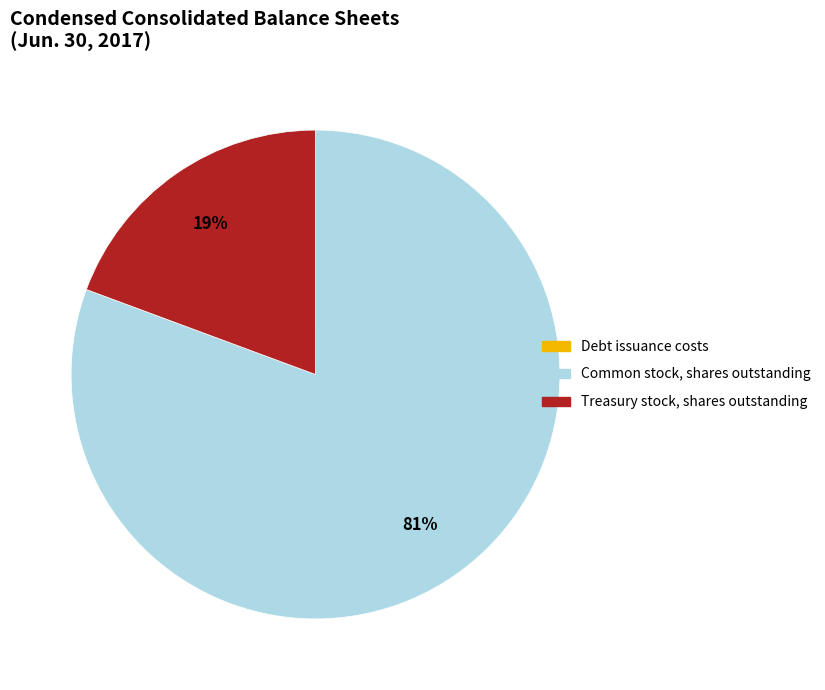

True or false: Treasury stock, shares outstanding accounts for 19% of the total.

True